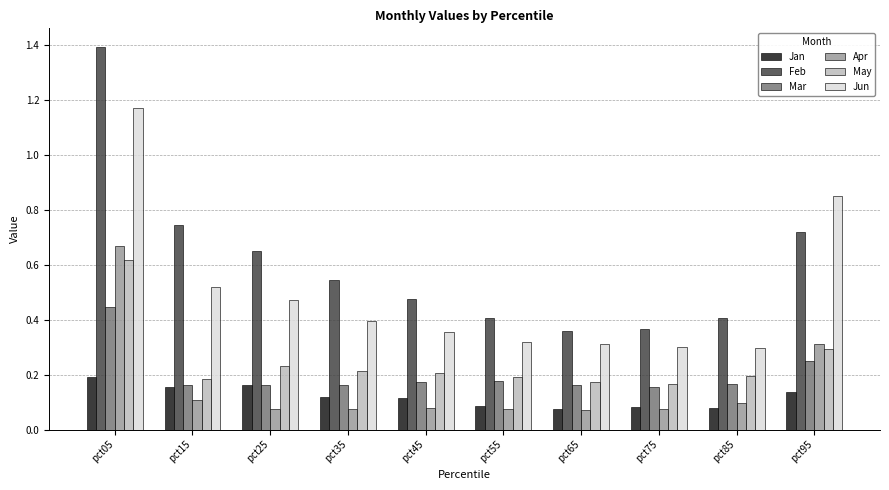

At which category is the sum across all series the highest?

pct05